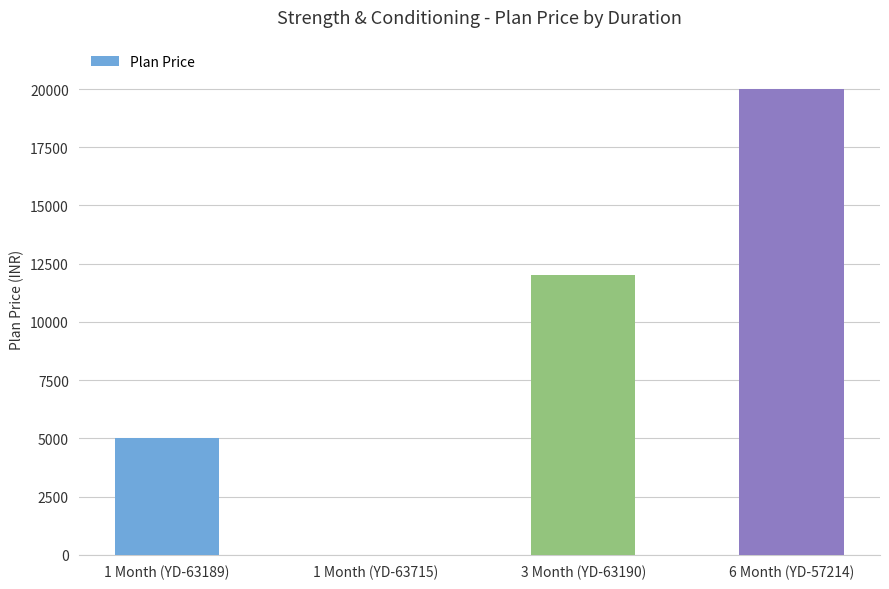

Are the bars grouped side by side (vs. stacked)?

No